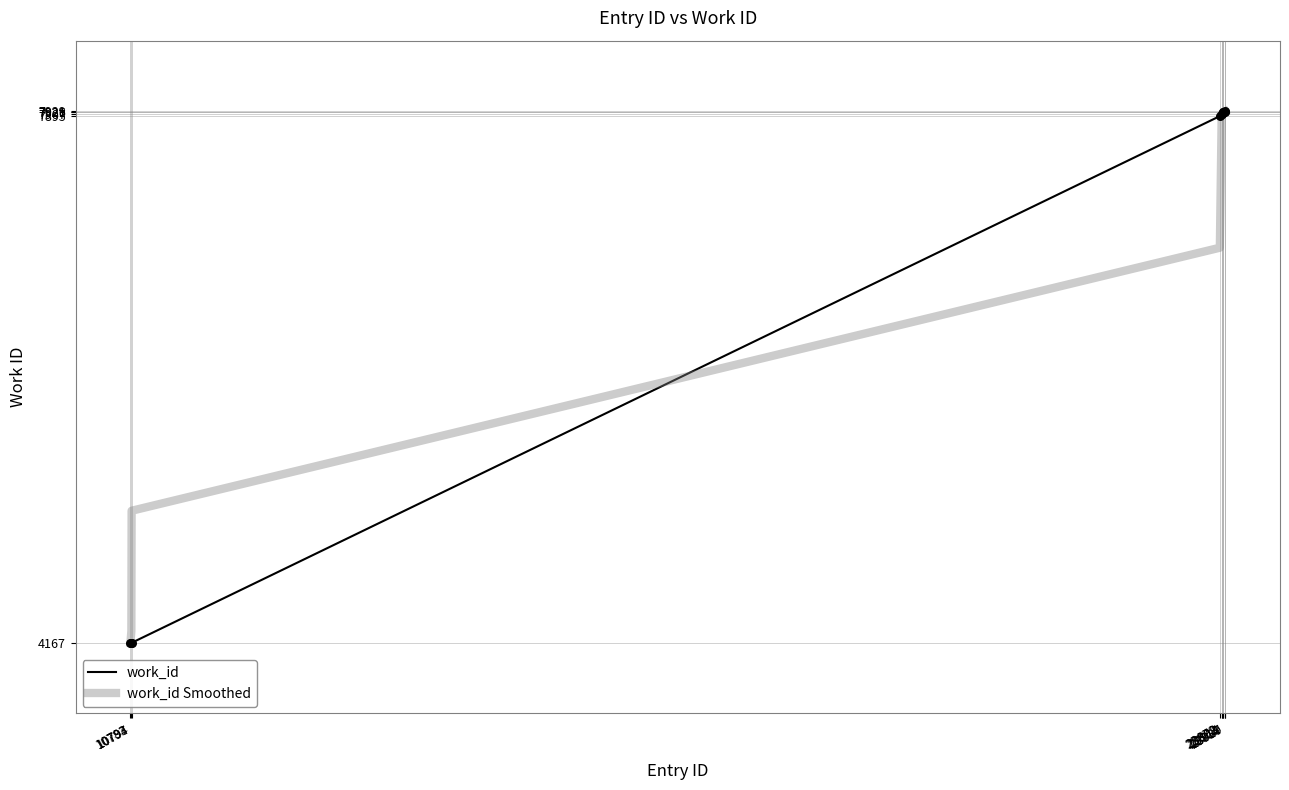

At how many categories does at least one series exceed 7046?

7